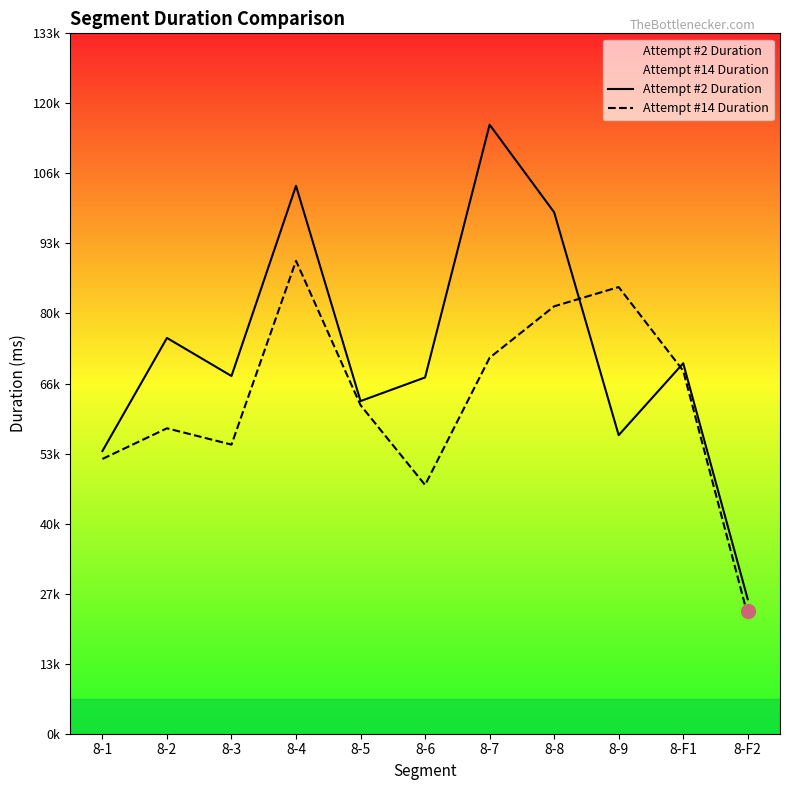

How many times do Attempt #14 Duration and Attempt #2 Duration cross each other?

2